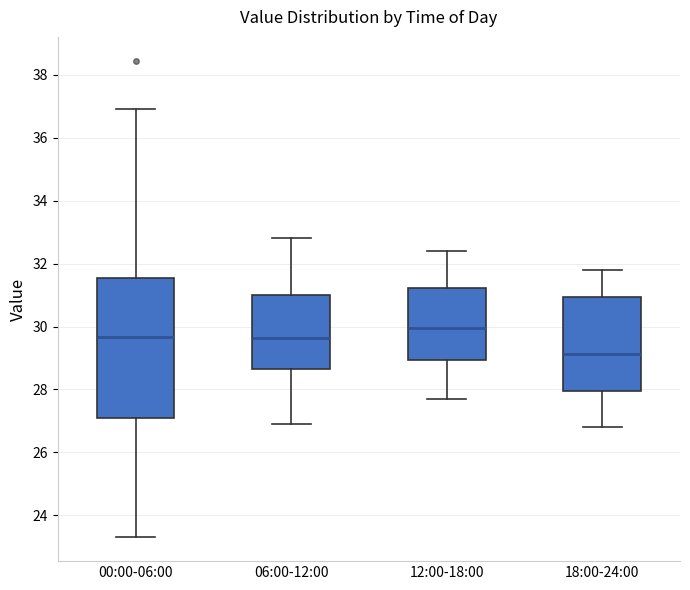

Reading left to right, read every box against the y-axis: the position of its median line, the range the box covers, and the ends of its whiskers. The values are not printed on the chart, so give them approximately, as read against the axis.

00:00-06:00: median 29.6, box 27.0 to 31.6, whiskers 23.4 to 37.0
06:00-12:00: median 29.6, box 28.6 to 31.0, whiskers 27.0 to 32.8
12:00-18:00: median 30.0, box 29.0 to 31.2, whiskers 27.8 to 32.4
18:00-24:00: median 29.2, box 28.0 to 31.0, whiskers 26.8 to 31.8